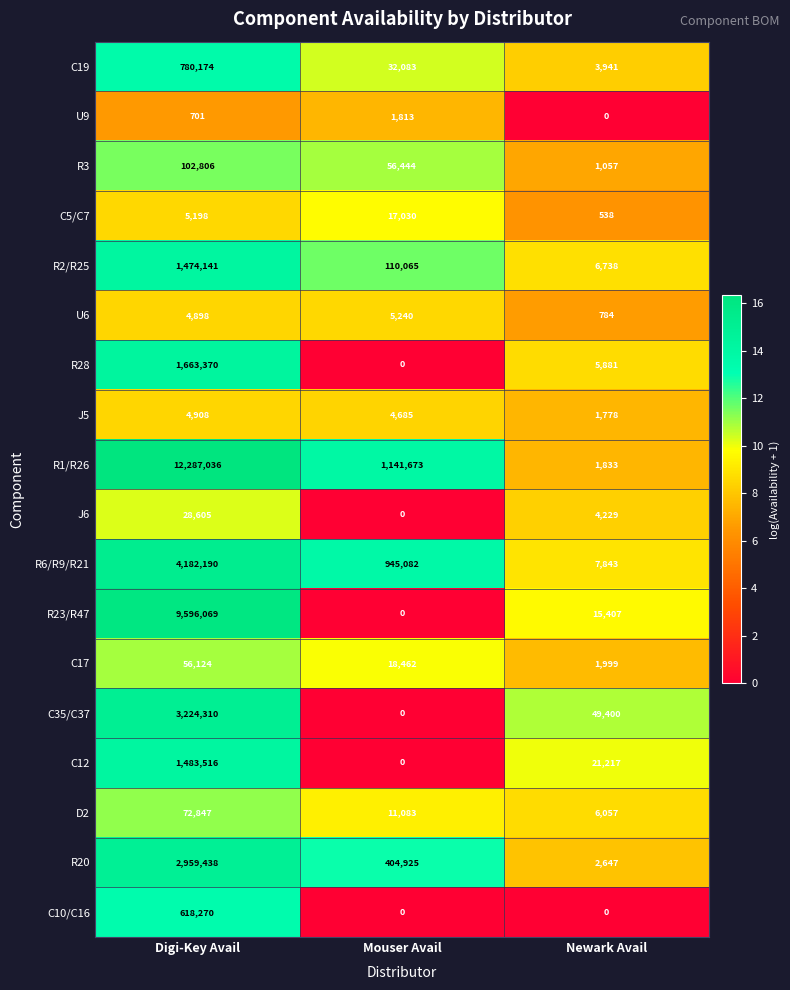

List the labels in order of R28 value, largest first.

Digi-Key Avail, Newark Avail, Mouser Avail